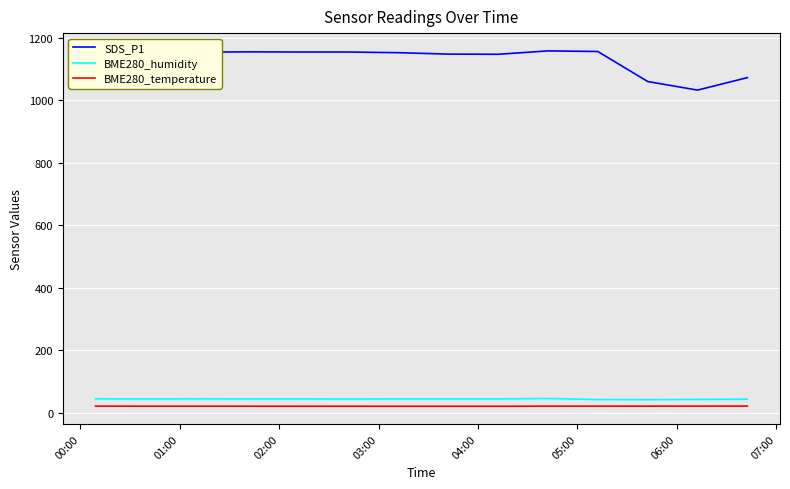

True or false: SDS_P1 and BME280_humidity intersect in this chart.

False